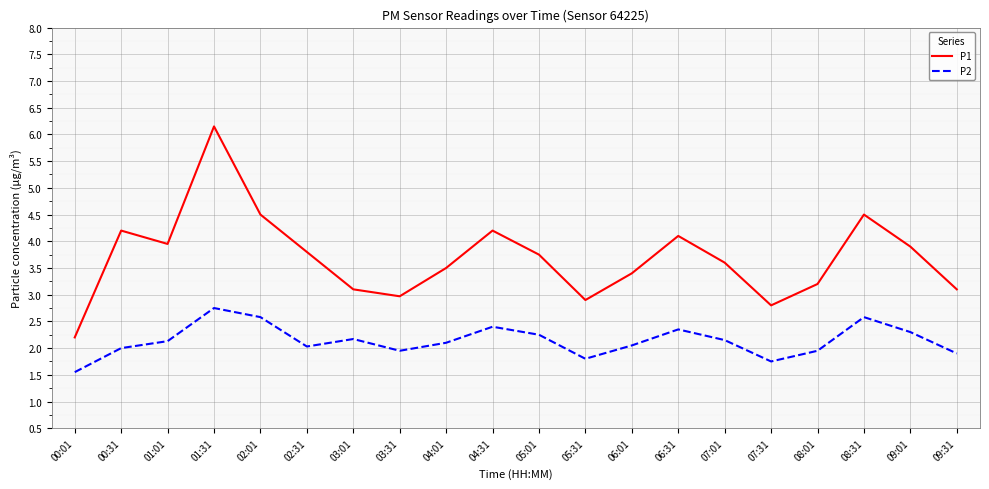

At 09:31, list the series in order from smallest to largest.

P2, P1